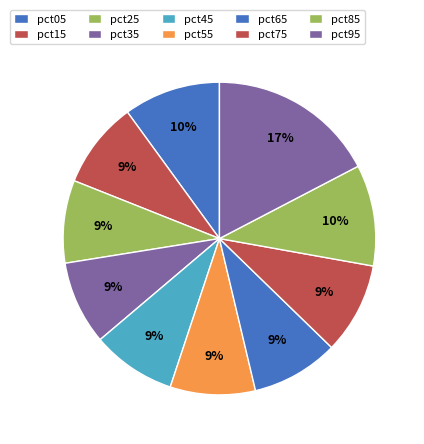

How many slices are in this pie chart?

10